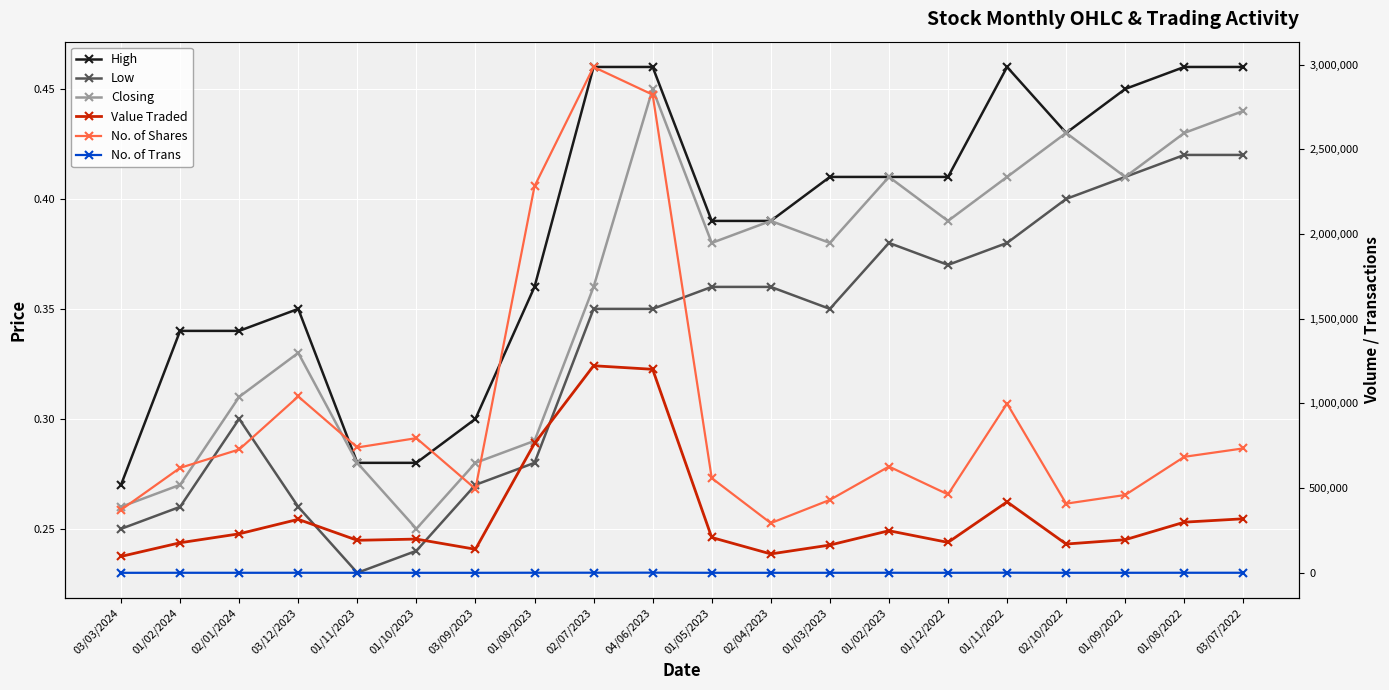

Which series has the largest total across all categories?

No. of Shares